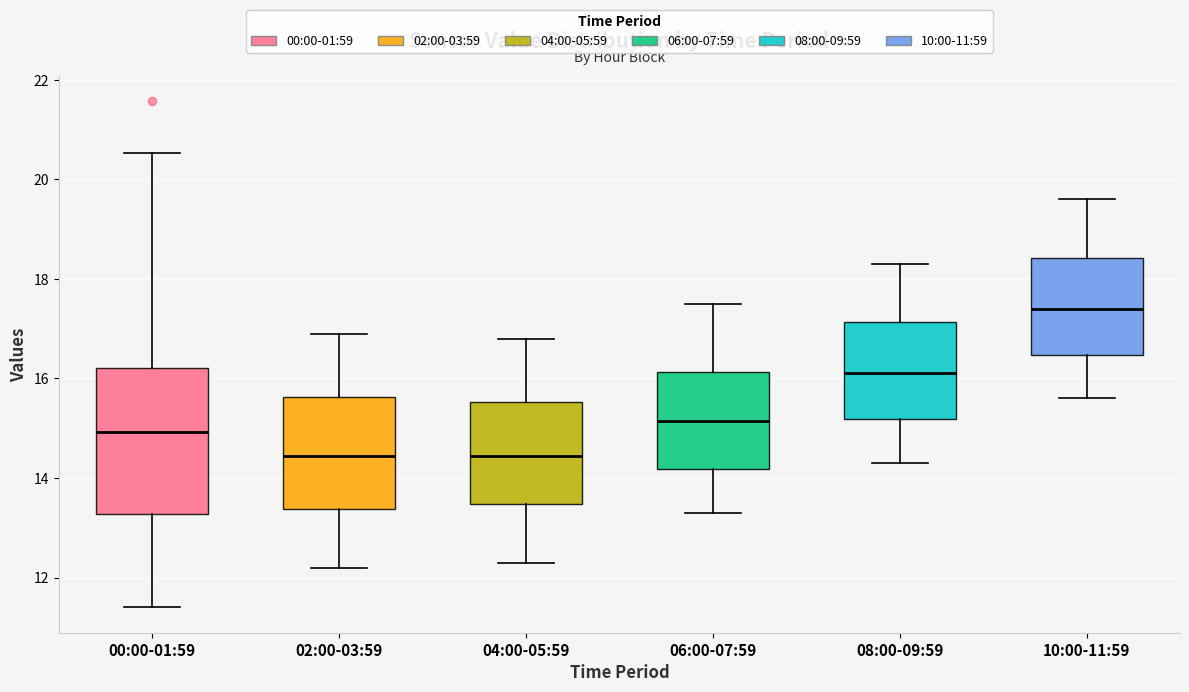

Which box has the highest median line?

10:00-11:59